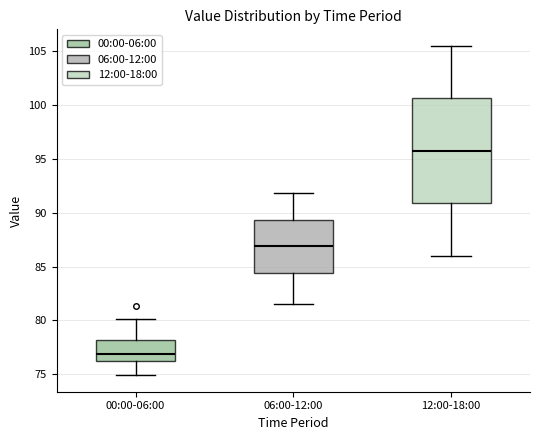

Which box is the tallest, from its lower edge to its upper edge?

12:00-18:00